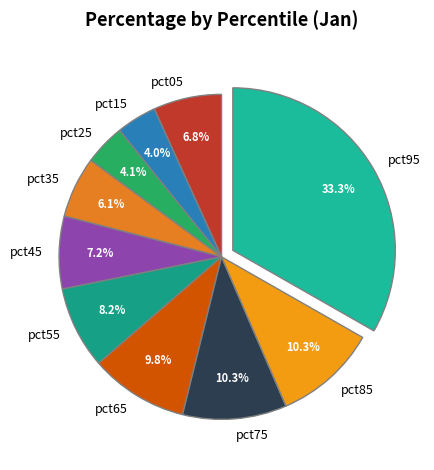

What percentage do pct75 and pct25 together represent?

14.4%